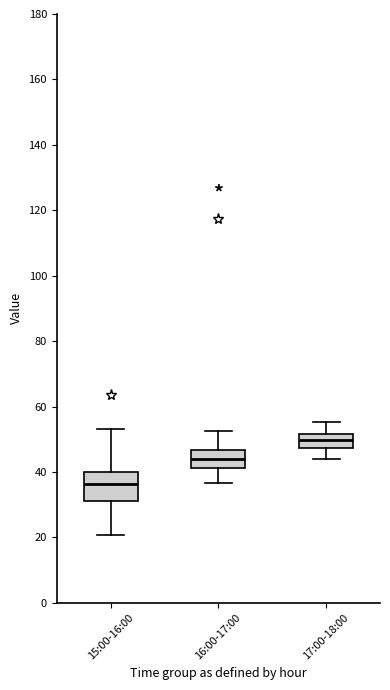

Reading left to right, read every box against the y-axis: the position of its median line, the range the box covers, and the ends of its whiskers. The values are not printed on the chart, so give them approximately, as read against the axis.

15:00-16:00: median 36, box 32 to 40, whiskers 20 to 54
16:00-17:00: median 44, box 42 to 46, whiskers 36 to 52
17:00-18:00: median 50, box 48 to 52, whiskers 44 to 56